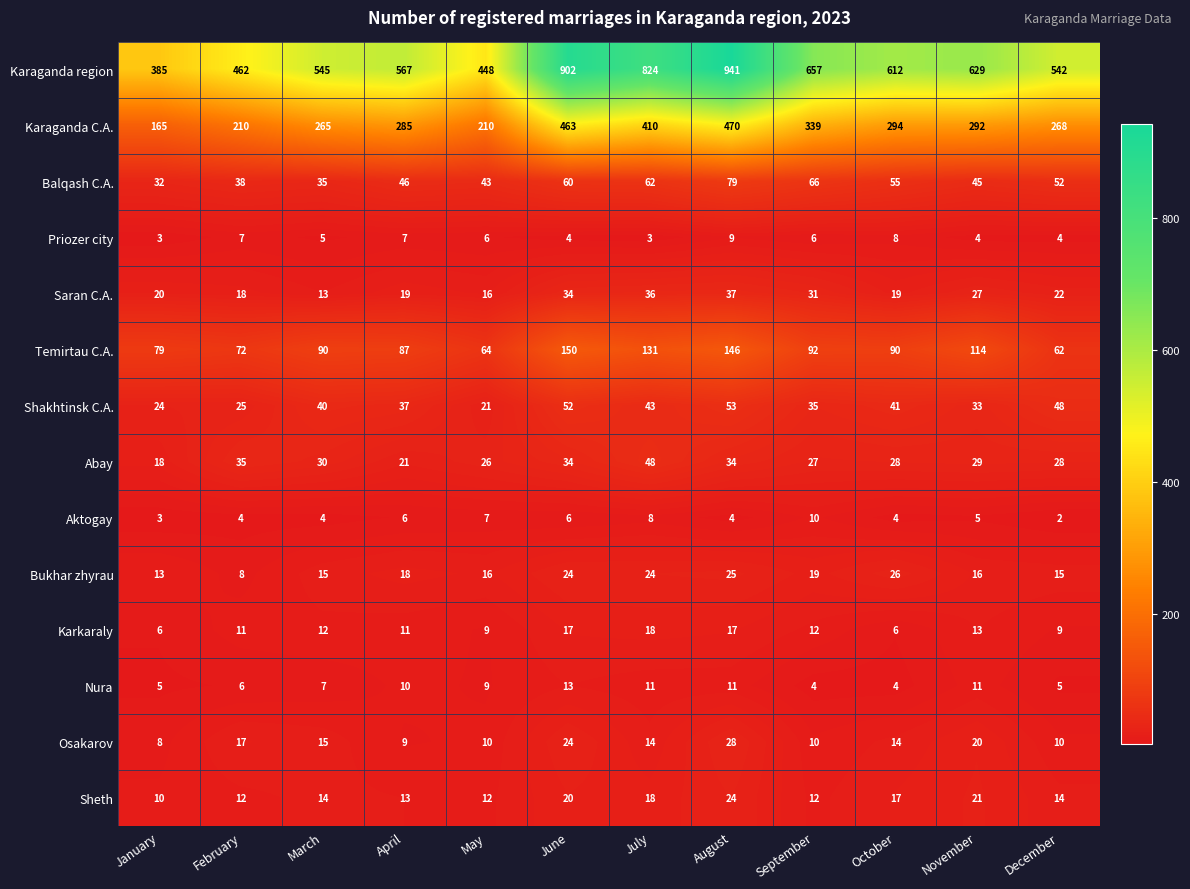

Which series has the widest spread of values?

Karaganda region